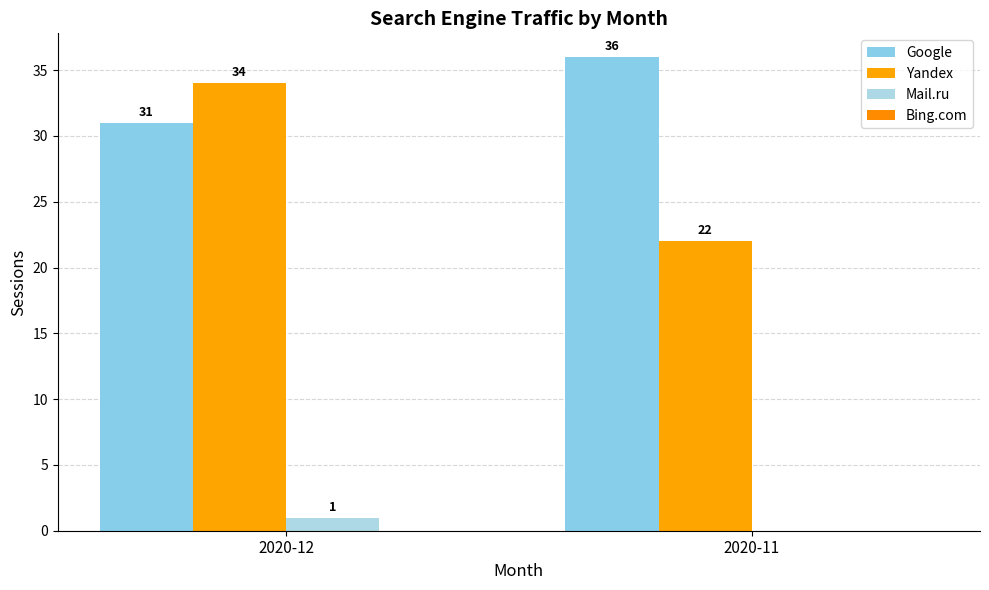

What is the difference between the Google values at 2020-12 and 2020-11?

5